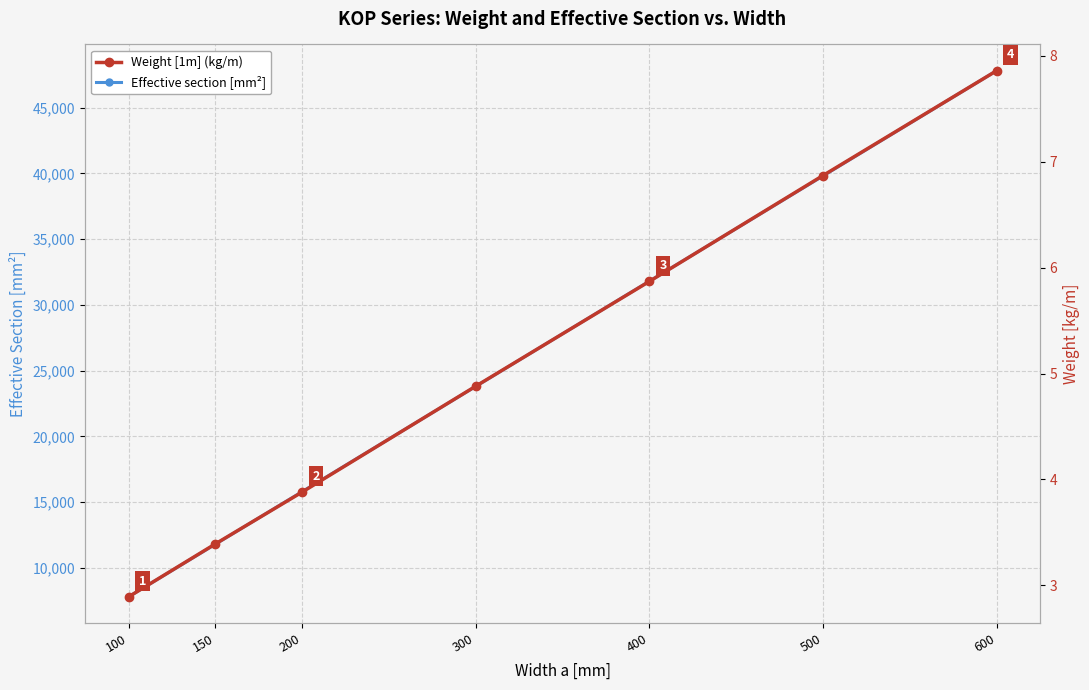

List the labels in order of Weight [1m] (kg/m) value, smallest first.

100, 150, 200, 300, 400, 500, 600